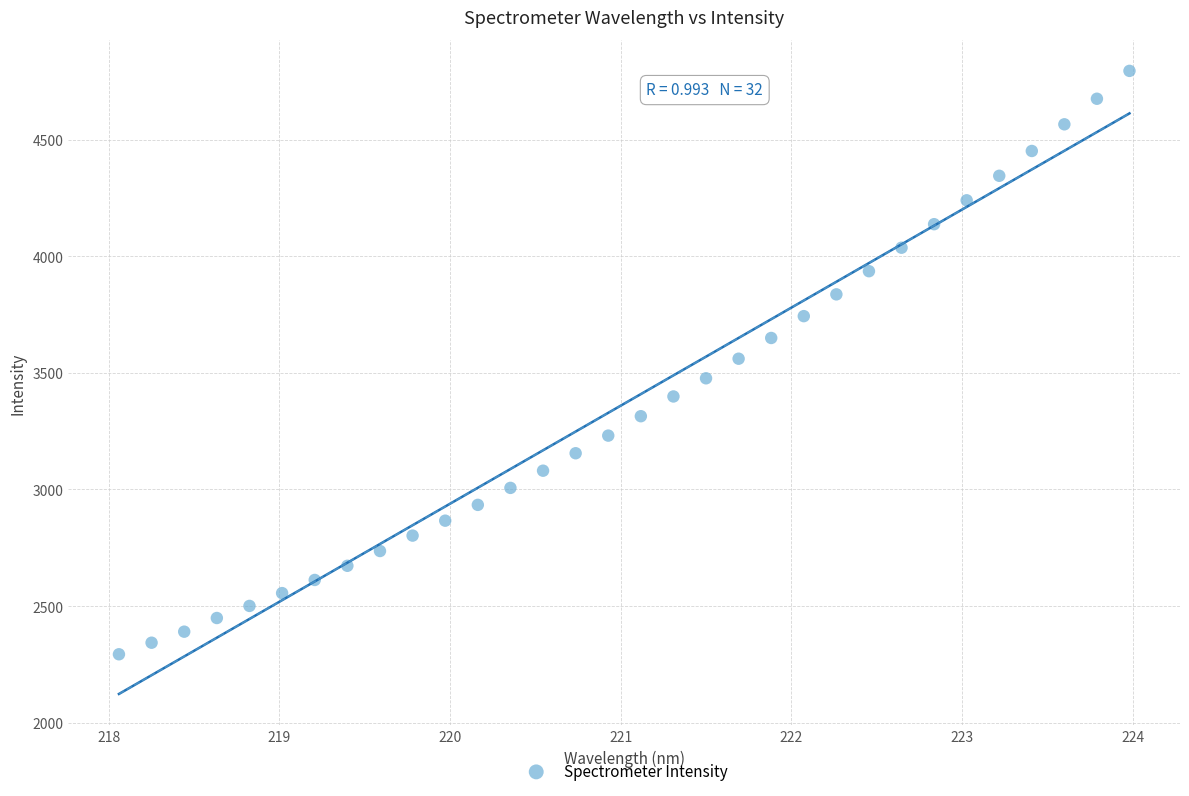

What is the range of X values (max minus min)?

5.9